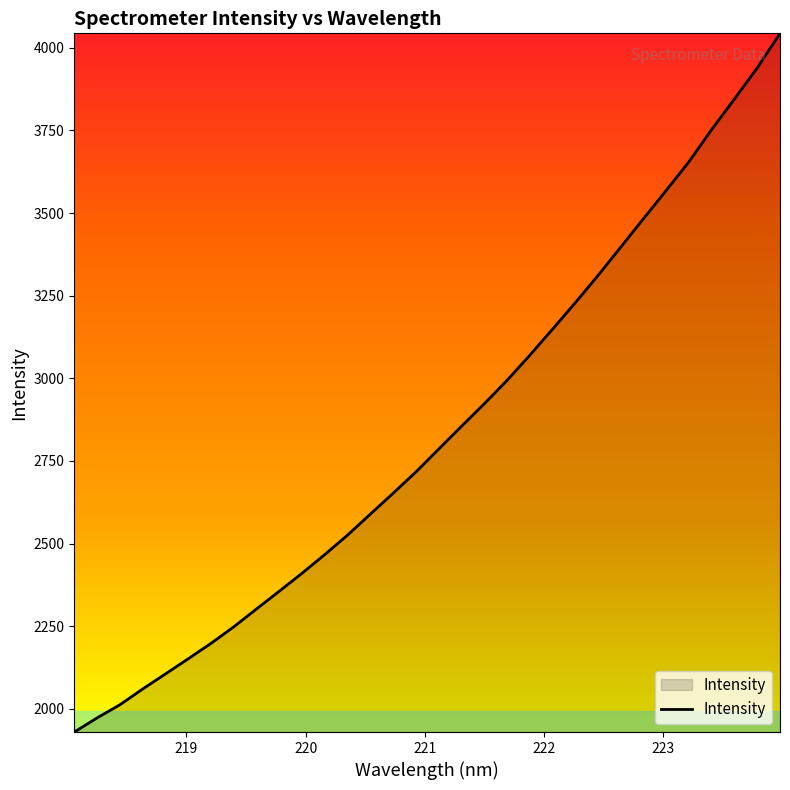

What is the minimum value shown in the chart?

1929.5